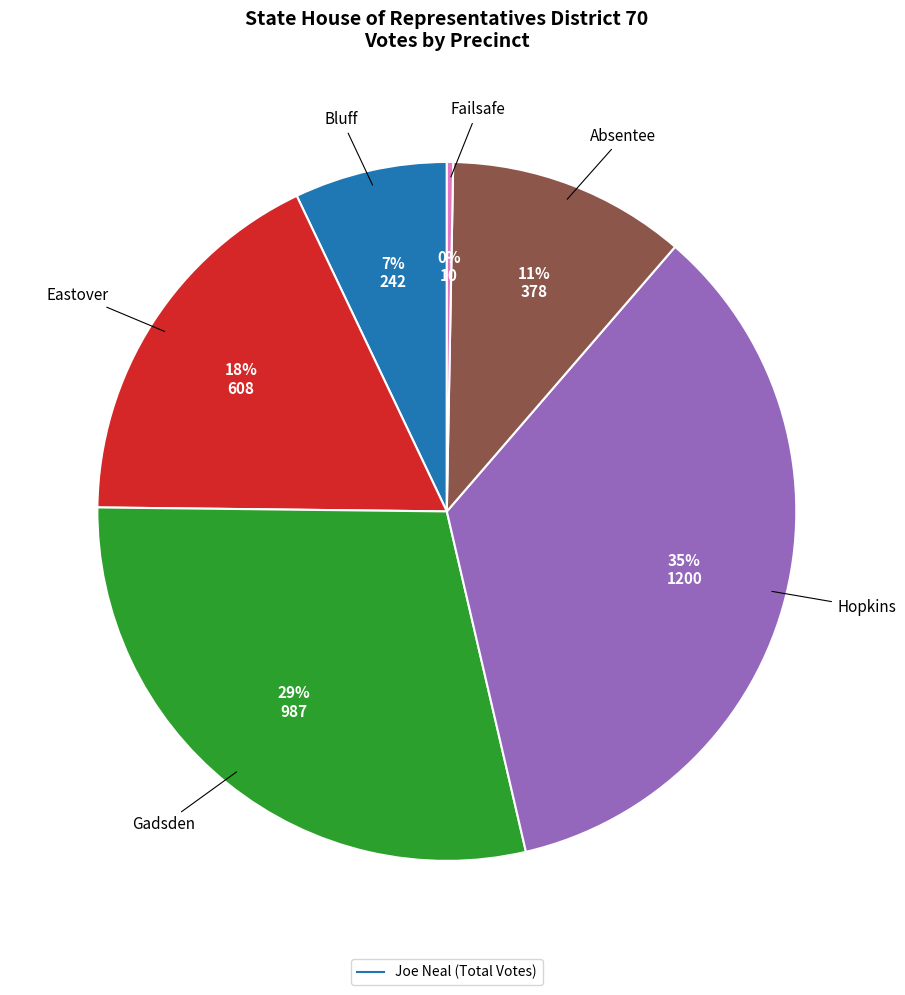

Count the number of slices in the pie.

6